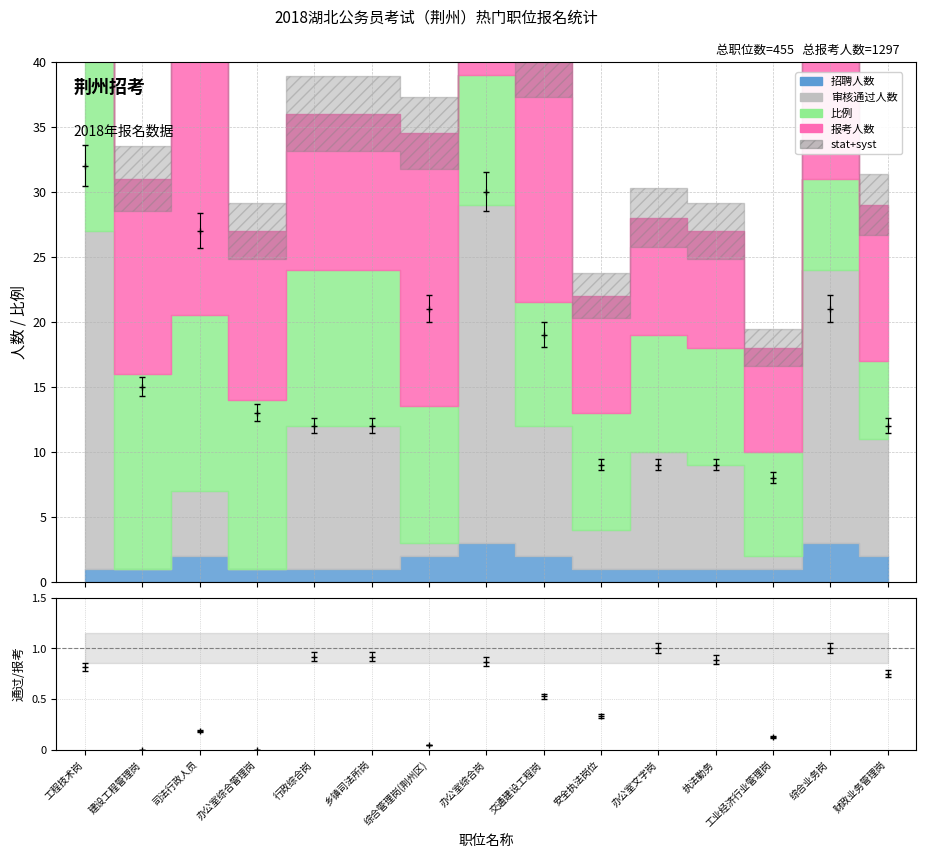

How many categories are shown in the chart?

15